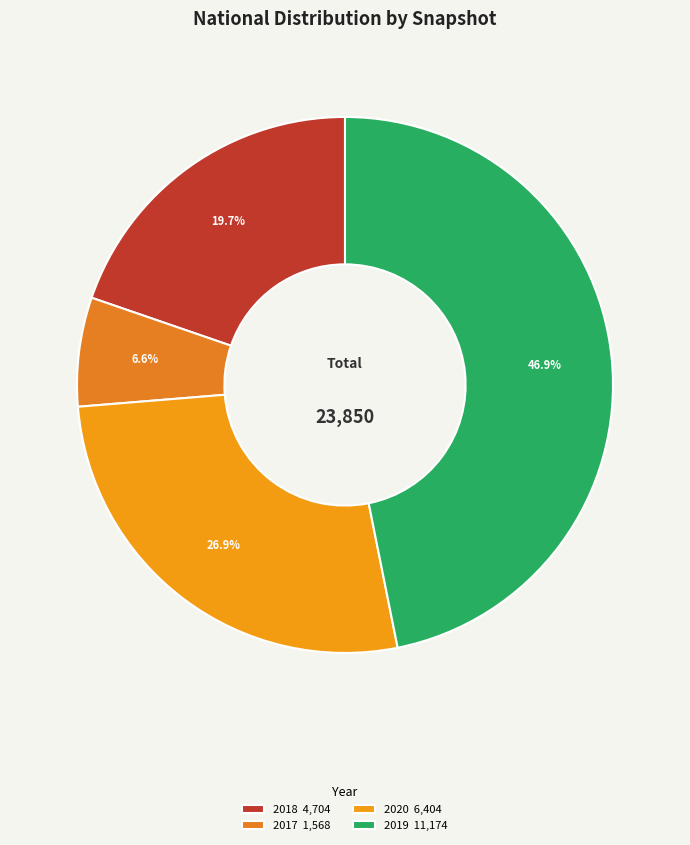

To the nearest percent, what is the average slice percentage?

25%